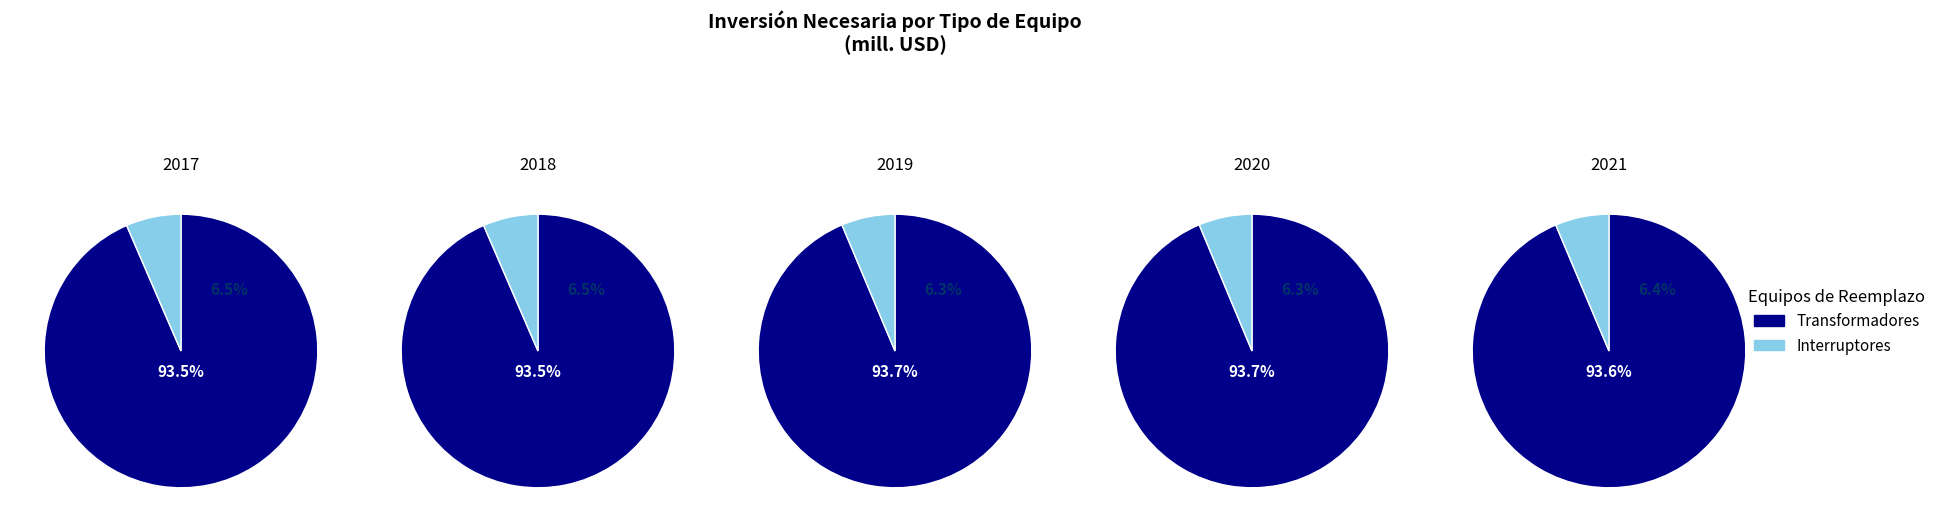

Combined, do 2 and 4 account for over 50%?

No